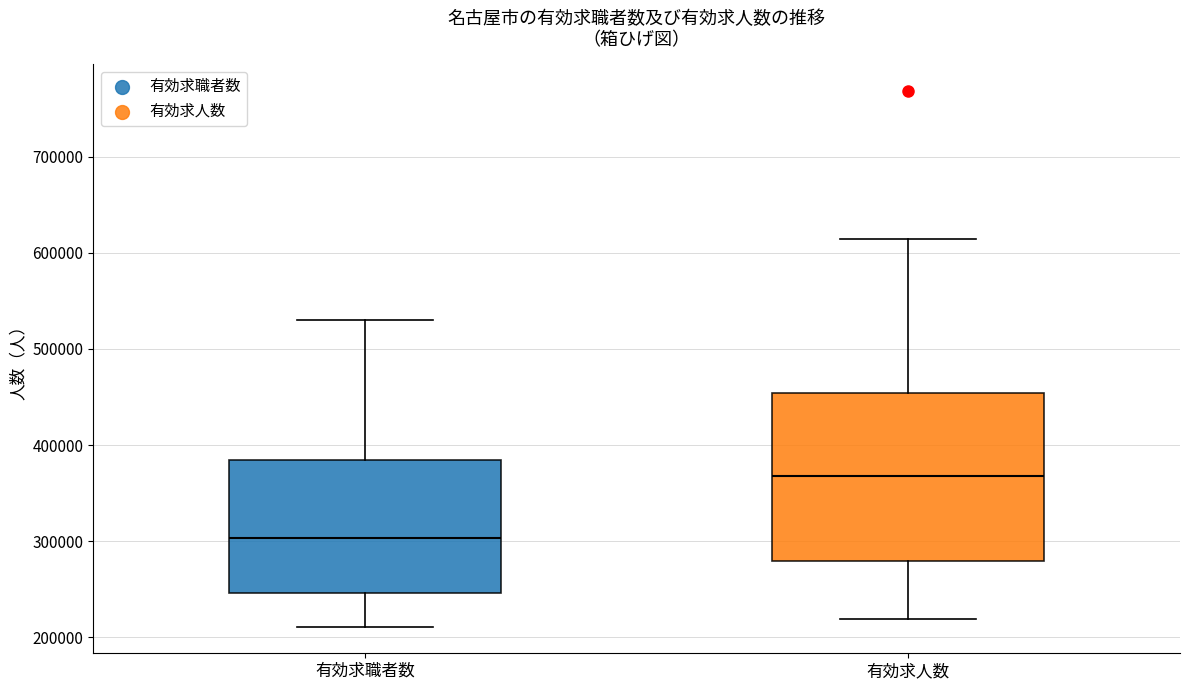

Which box is the tallest, from its lower edge to its upper edge?

有効求人数